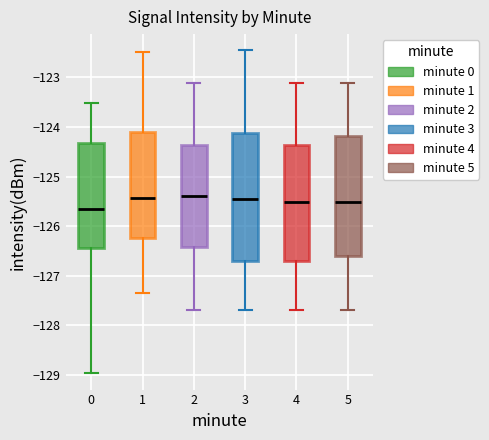

Comparing the boxes themselves (not the whiskers), which one is the tallest?

3